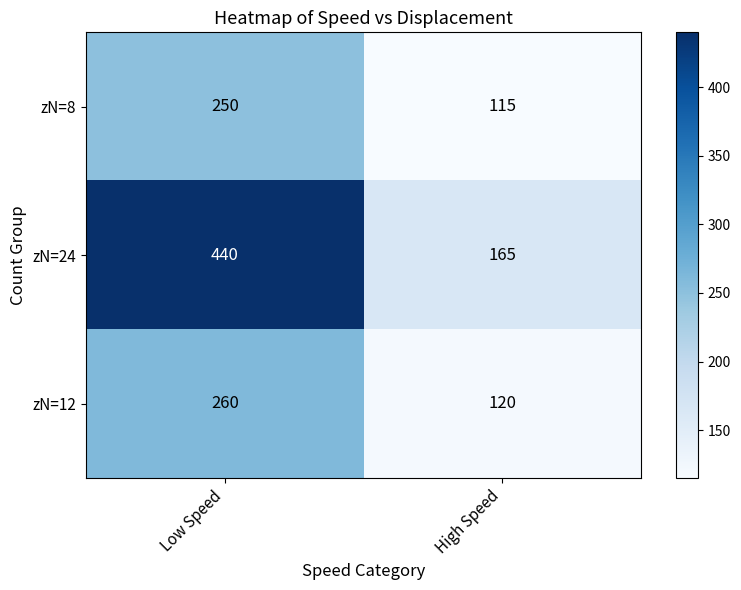

What is the sum of all zN=24 values?

605